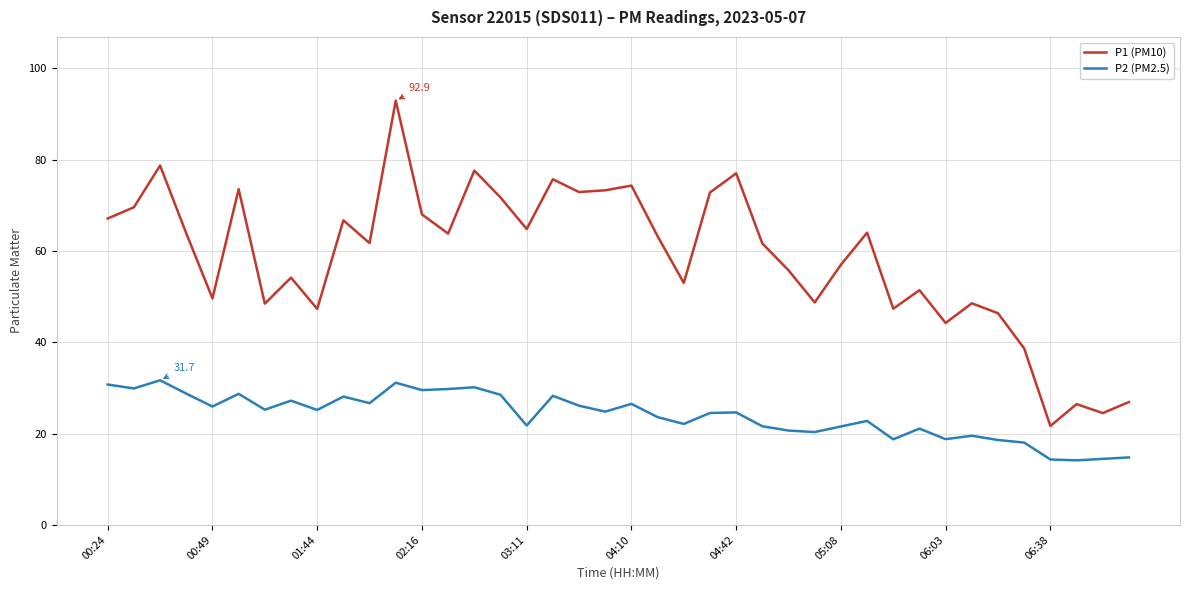

Rank the series by their average value, from lowest to highest.

P2 (PM2.5), P1 (PM10)